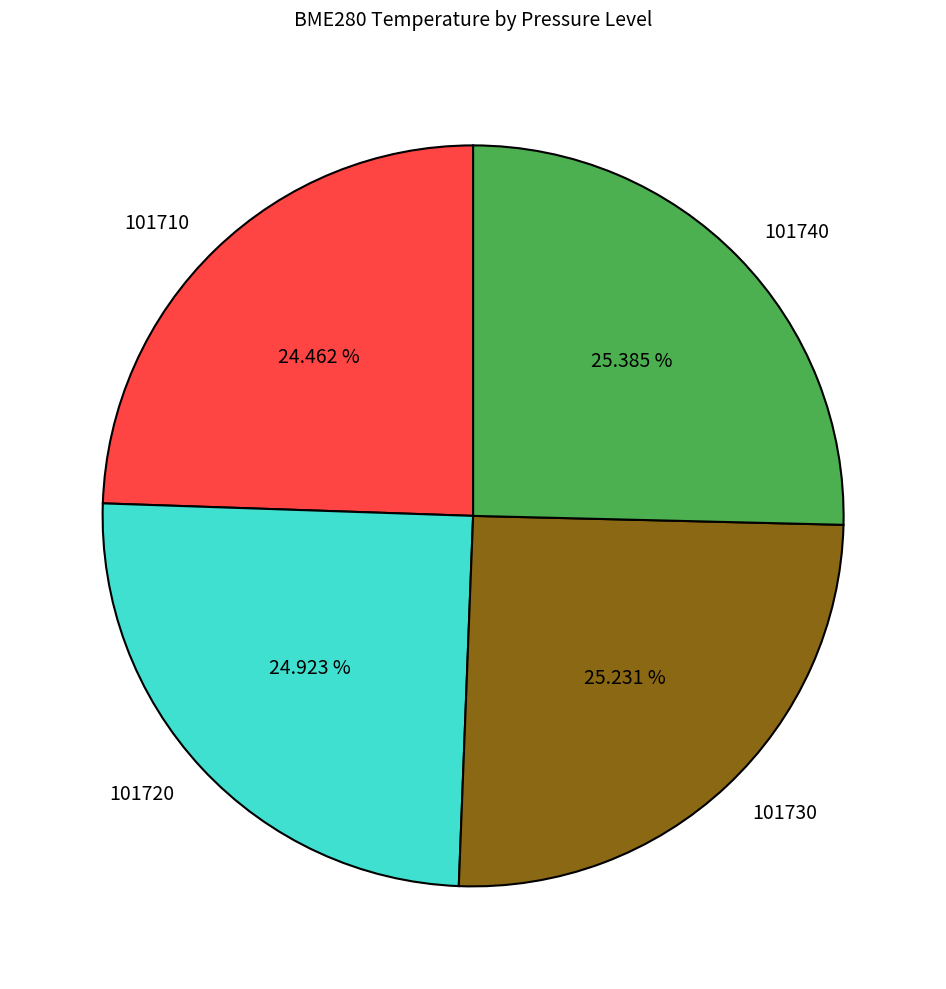

Do 101740 and 101710 together represent more than half of the pie?

No